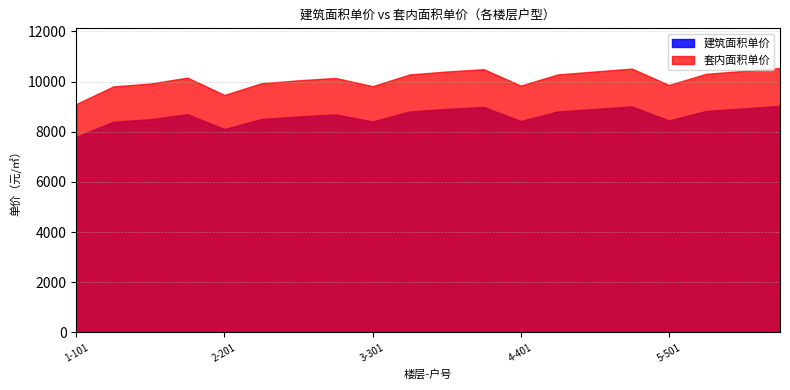

Which category has the highest value across all series?

5-508